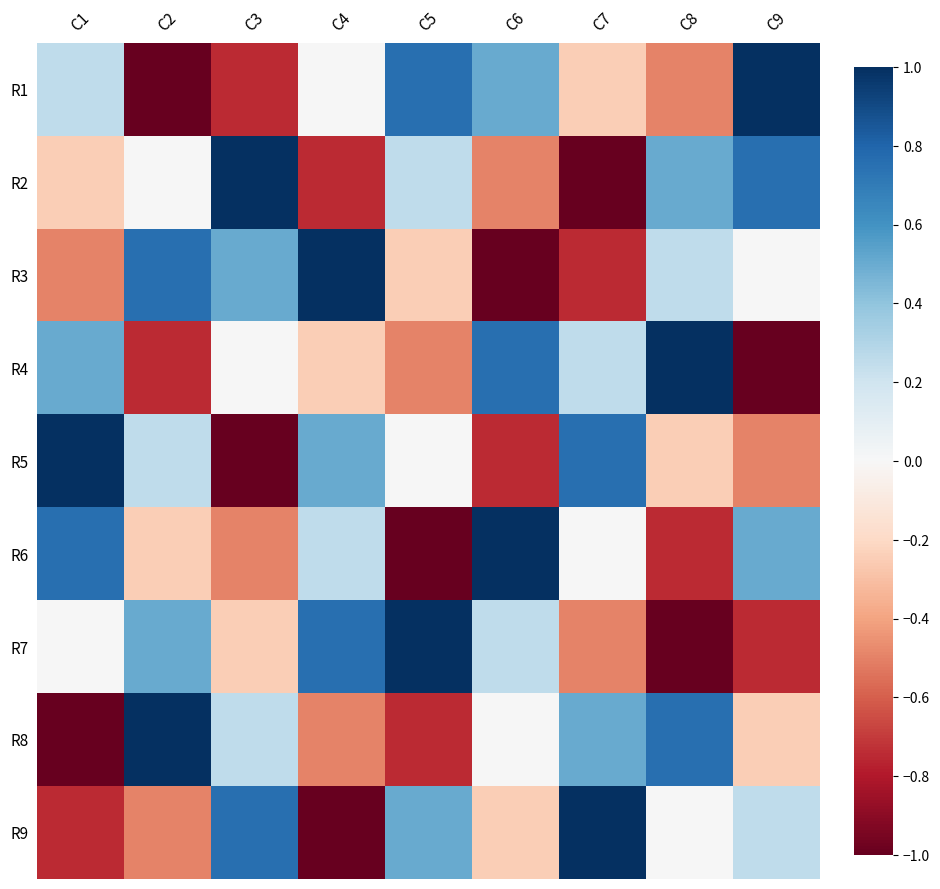

What is the difference between the highest and lowest values at C2?

2.0